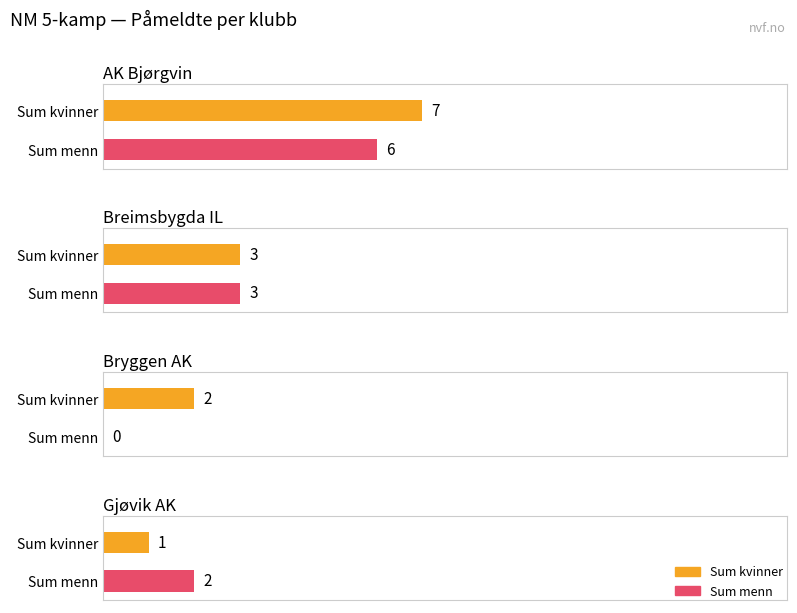

Rank the series at Gjøvik AK from lowest to highest value.

Sum kvinner, Sum menn